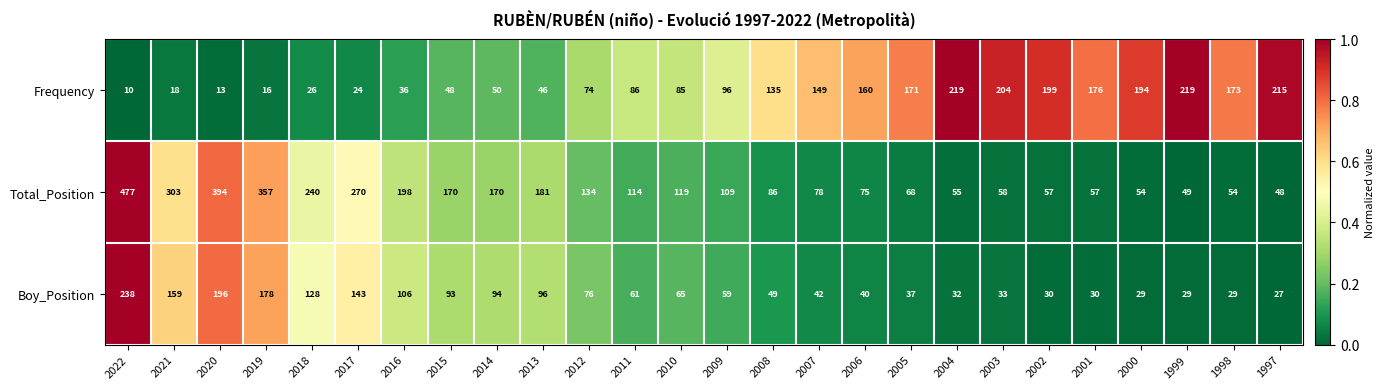

What is the spread (max minus min) of values at 2017?

246